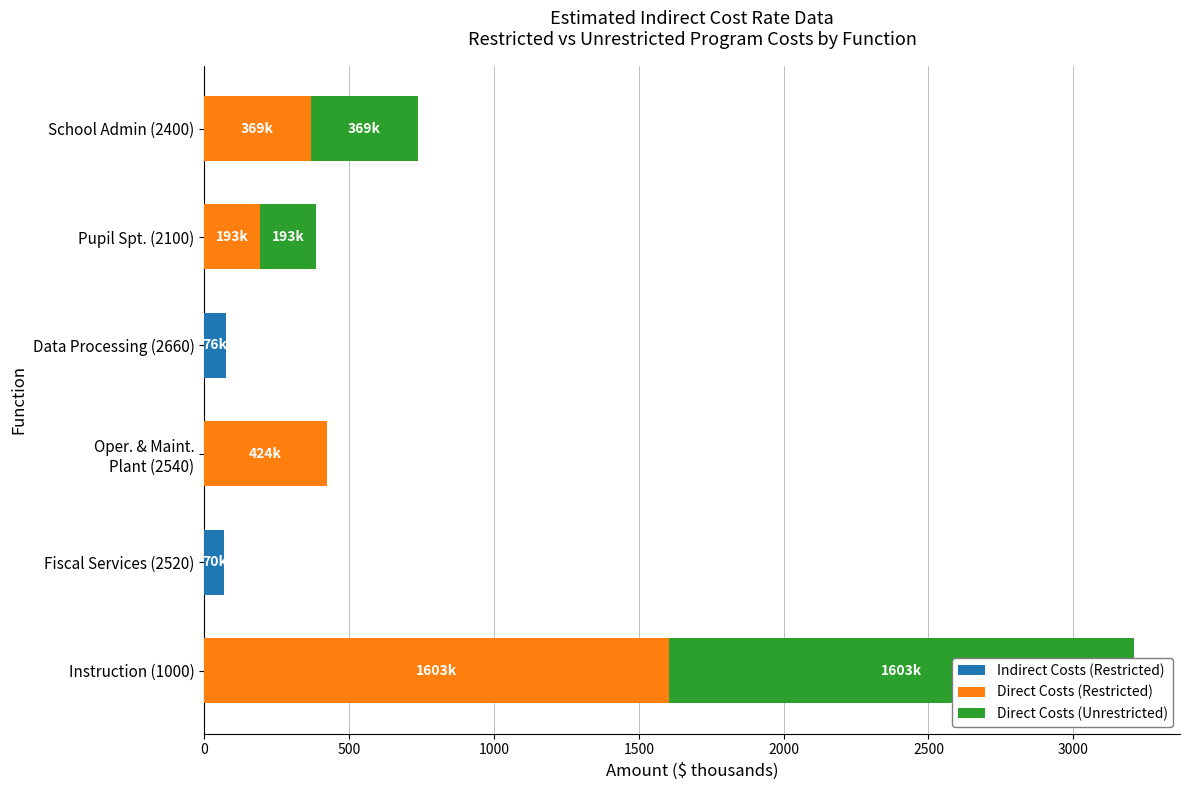

True or false: Direct Costs (Unrestricted) has a value of 77.8 at School Admin (2400).

False